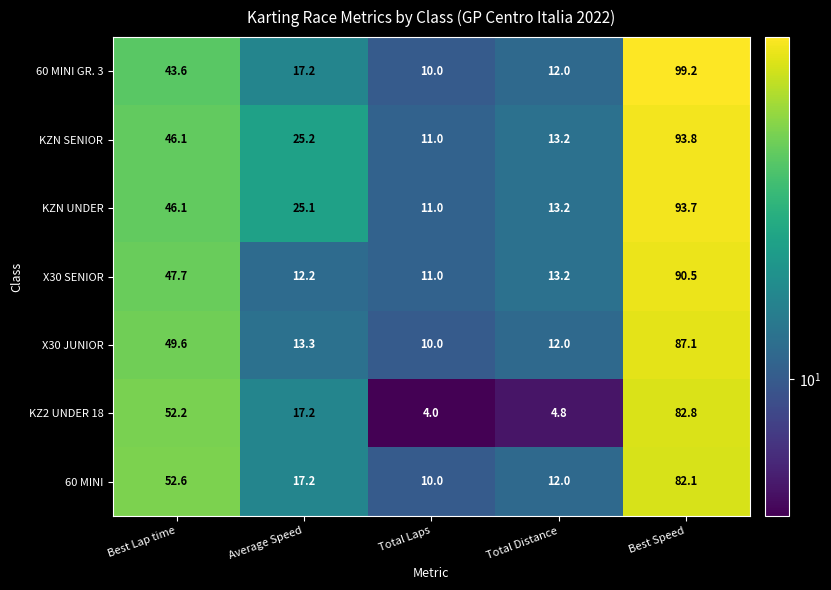

True or false: X30 SENIOR has a value of 30.3 at Best Lap time.

False